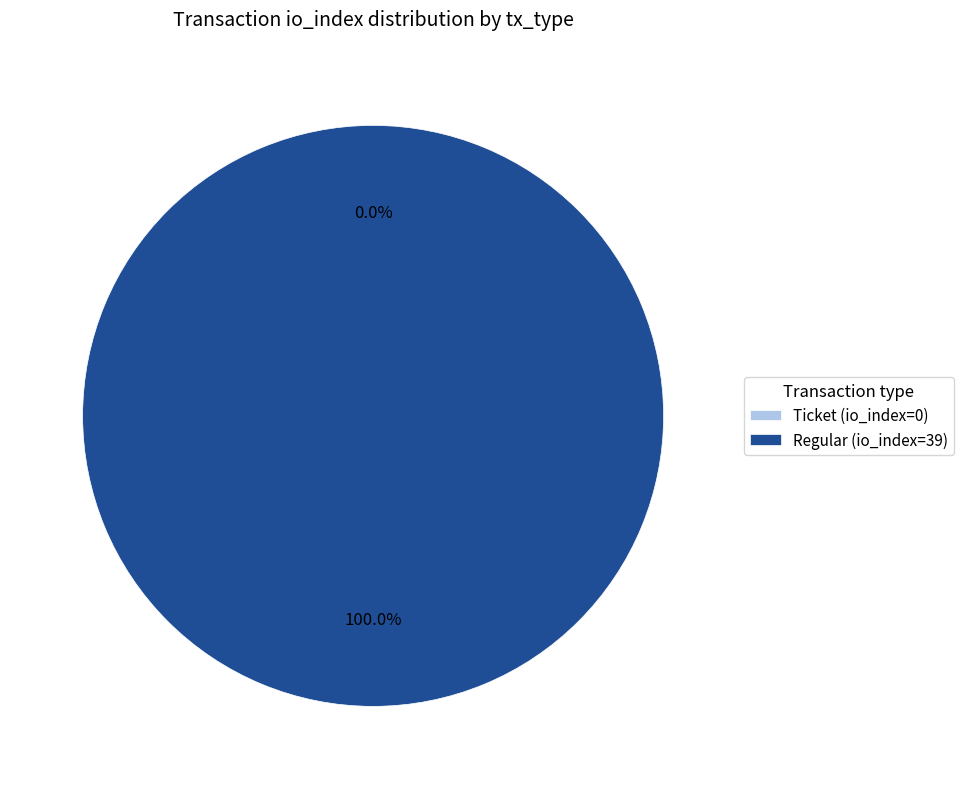

What is the largest slice in the pie chart?

Regular (io_index=39)